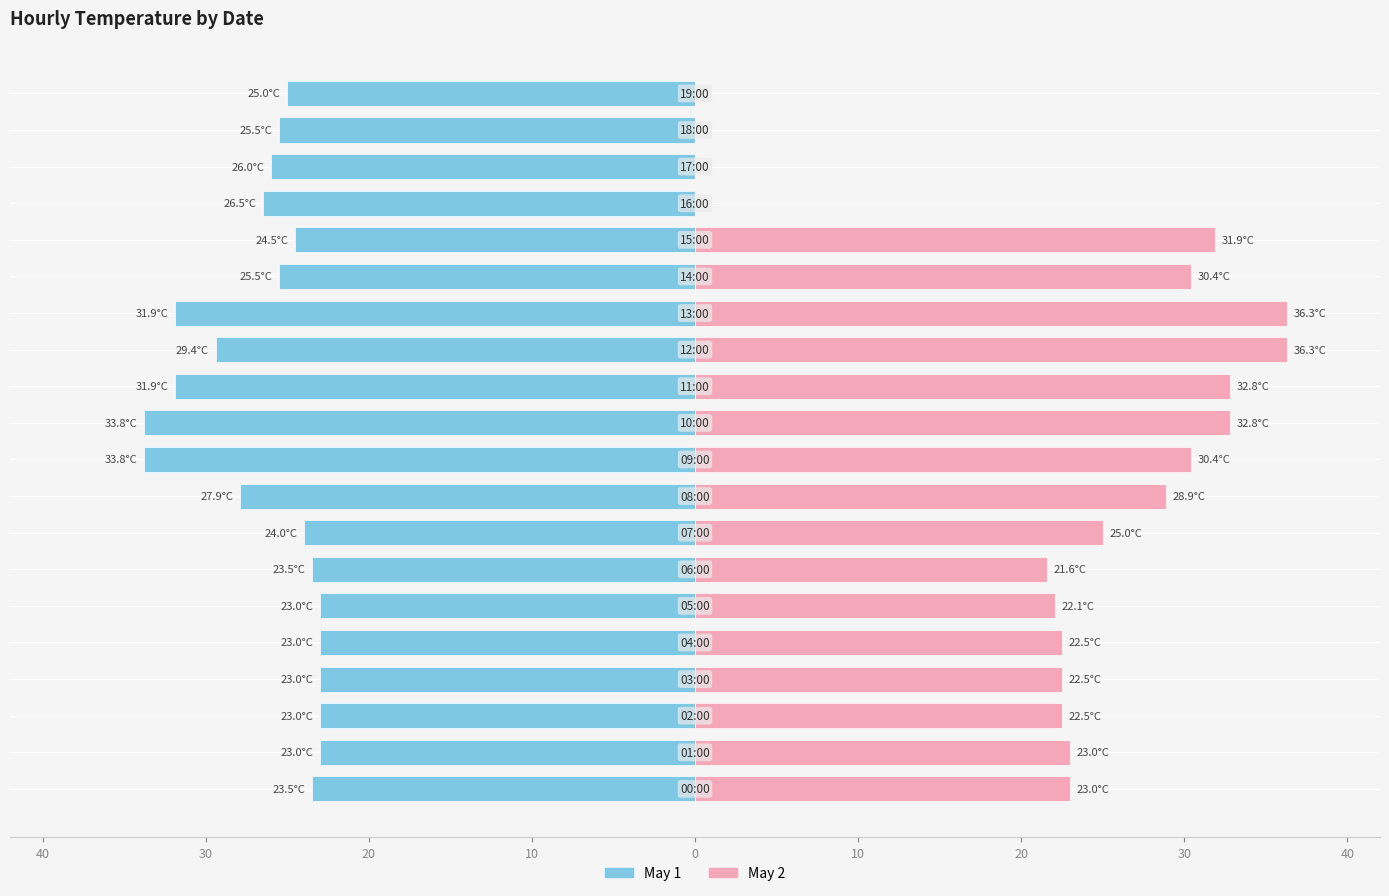

At which category is the sum across all series the highest?

13:00